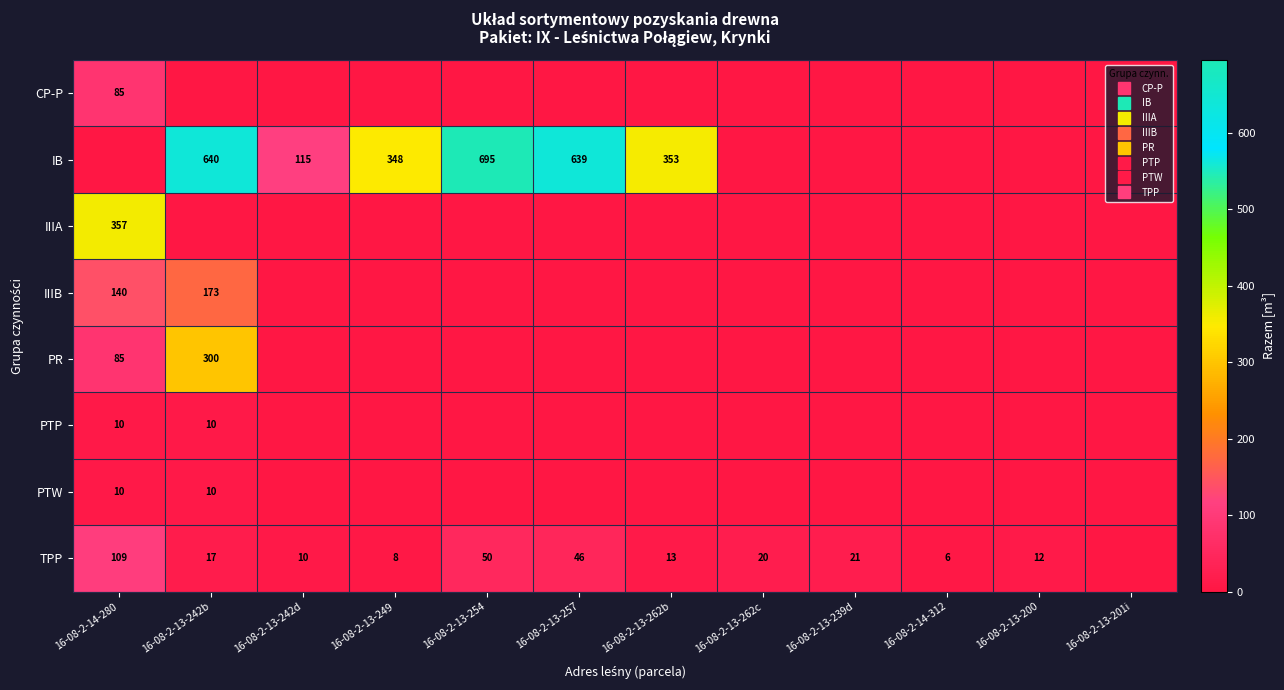

Which series has the largest total across all categories?

IB